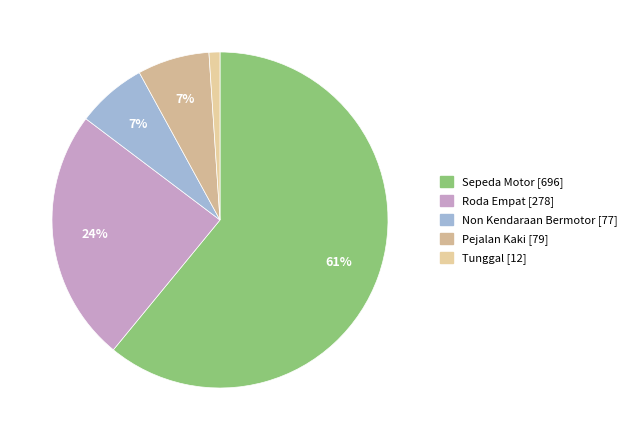

To the nearest percent, what percentage of the pie is Non Kendaraan Bermotor?

7%